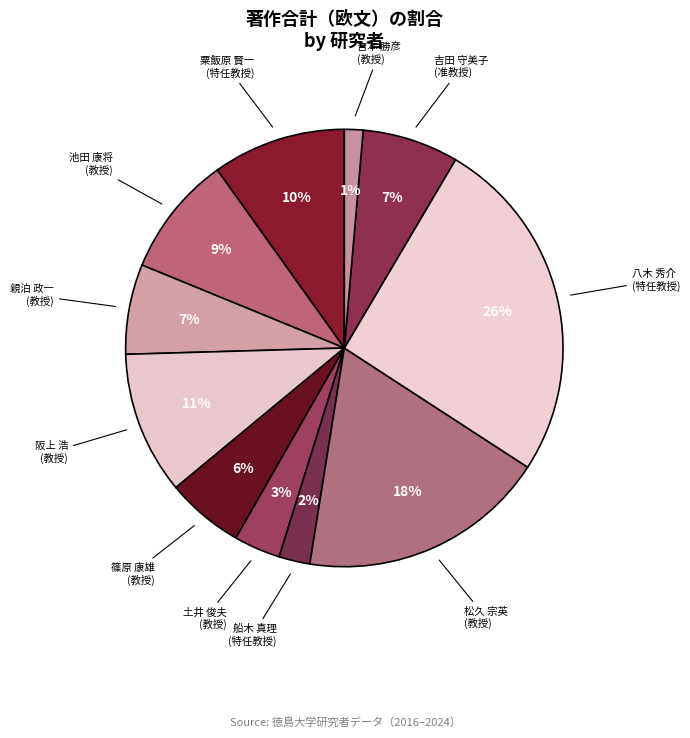

To the nearest percent, what is the average slice percentage?

9%